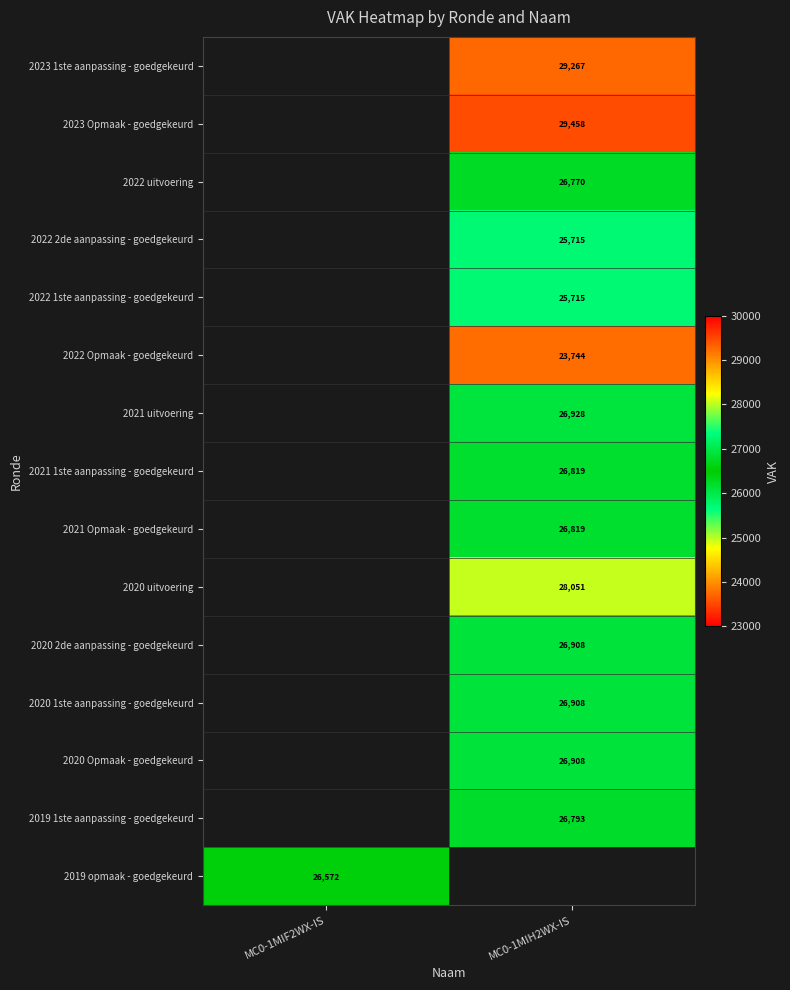

How many categories are shown in the chart?

2